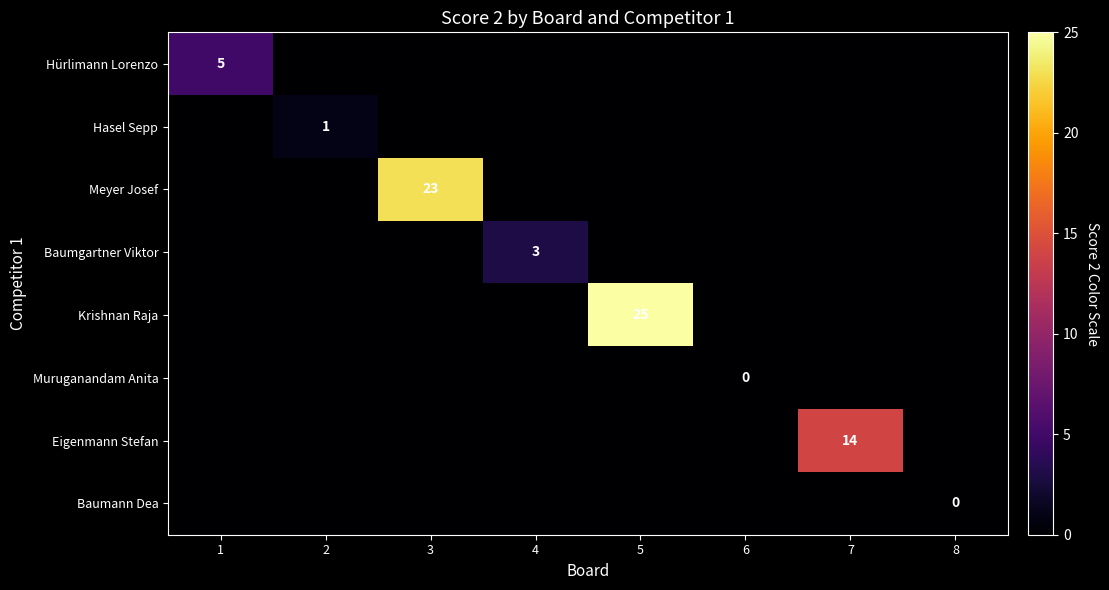

How many series are shown in this chart?

8